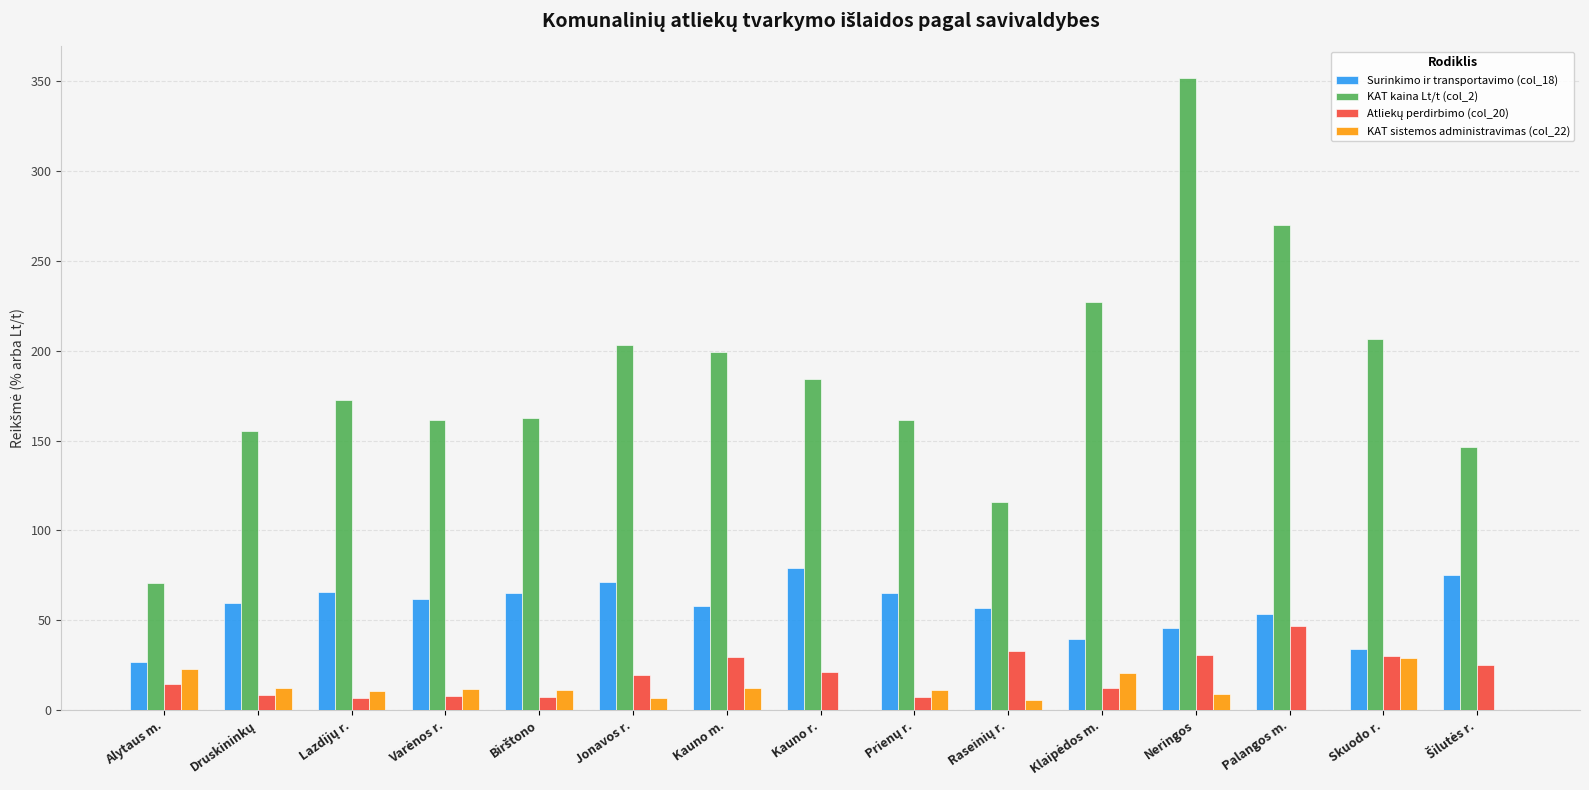

Where is Surinkimo ir transportavimo (col_18) nearest to the value 52?

Palangos m.